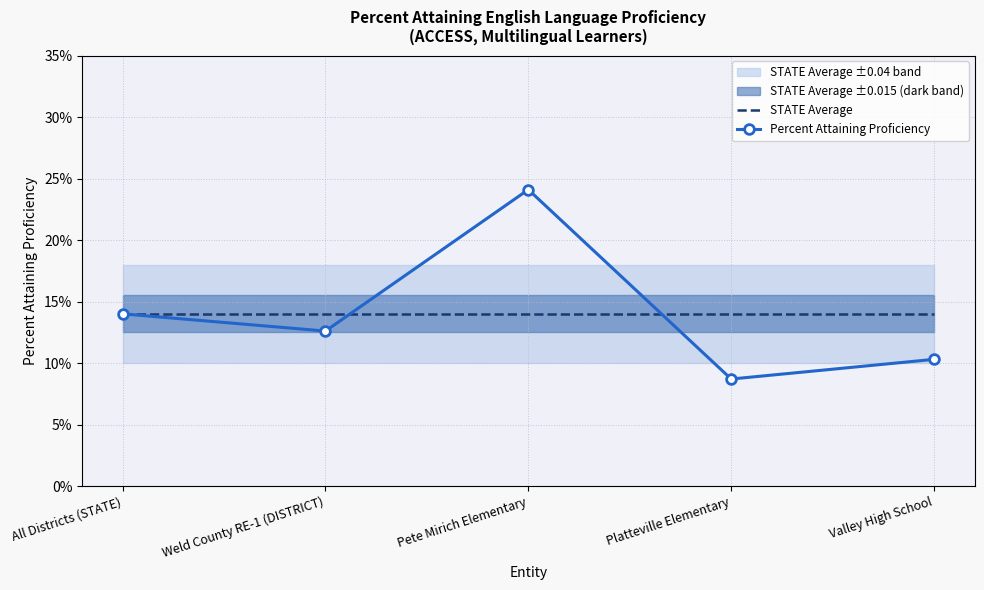

Where is Percent Attaining Proficiency nearest to the value 0?

Platteville Elementary